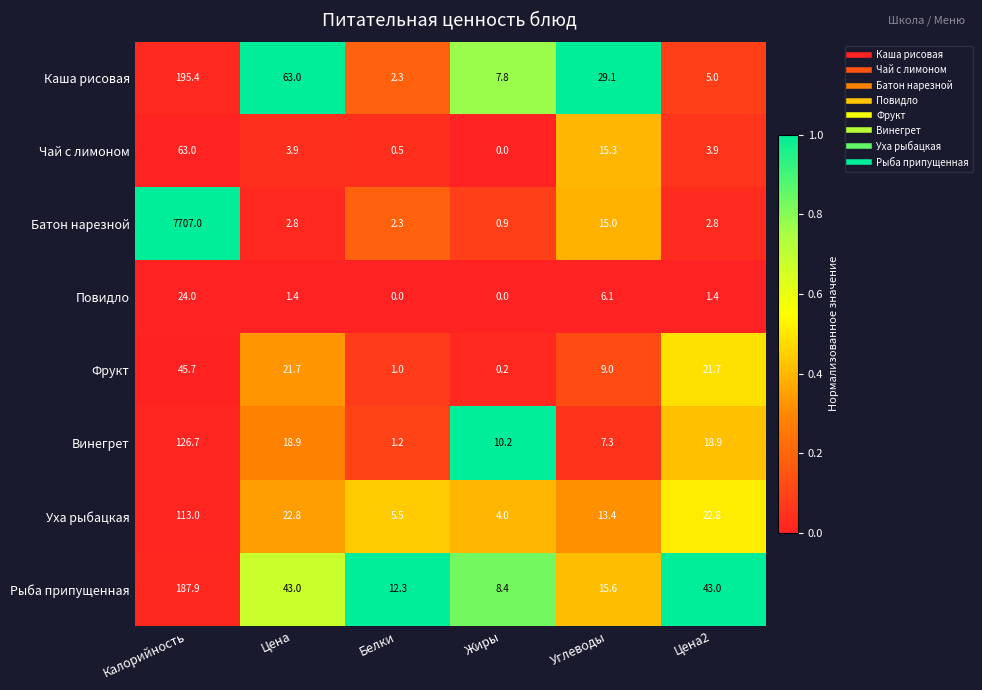

At which label does Фрукт reach its minimum?

Жиры